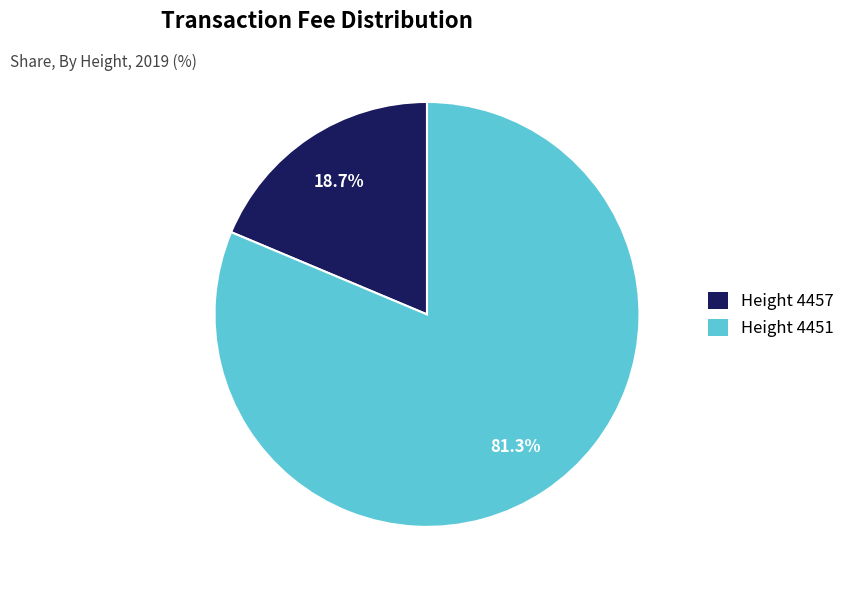

Is there a majority slice in this chart?

Yes